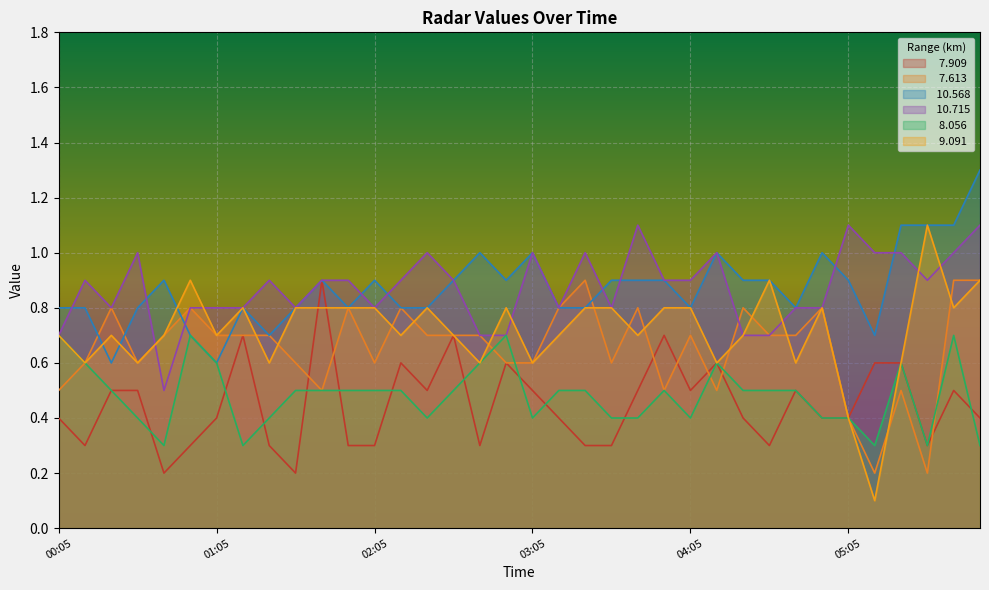

Is the value of  10.715 at 01:35 greater than the value of   8.056 at 01:15?

Yes